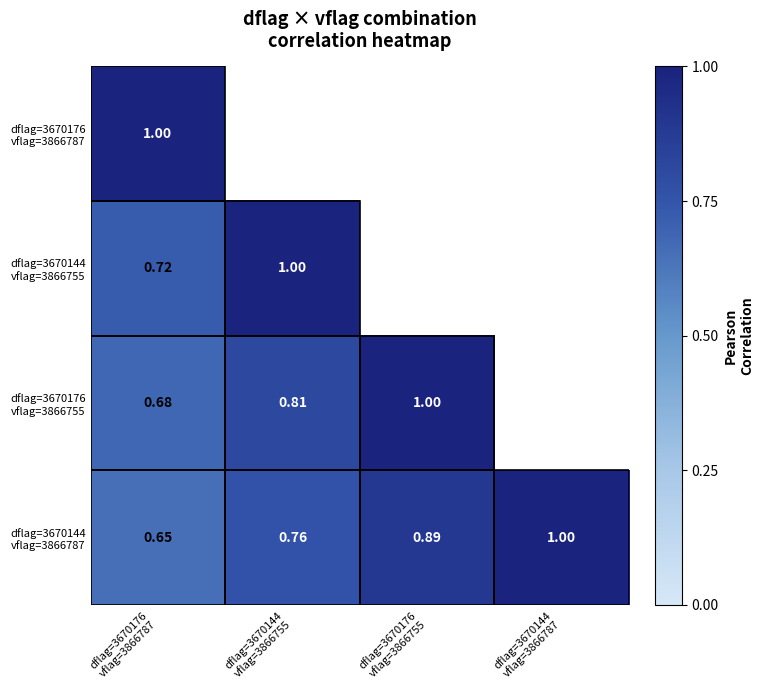

Which series changed the most between dflag=3670144 vflag=3866755 and dflag=3670144 vflag=3866787?

dflag=3670144 vflag=3866787